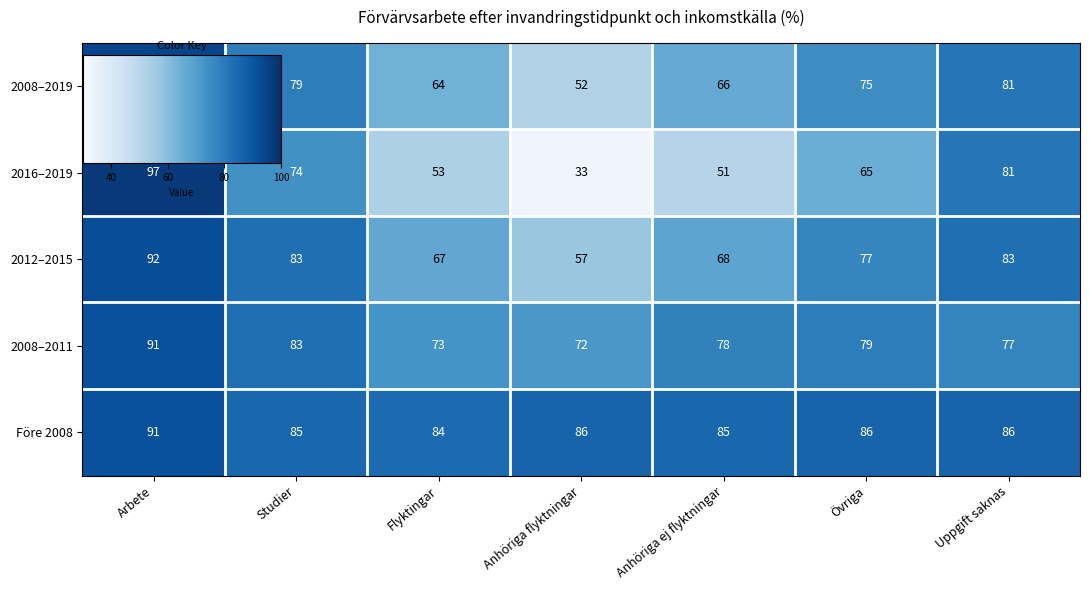

What is the average value of the Före 2008 series?

86